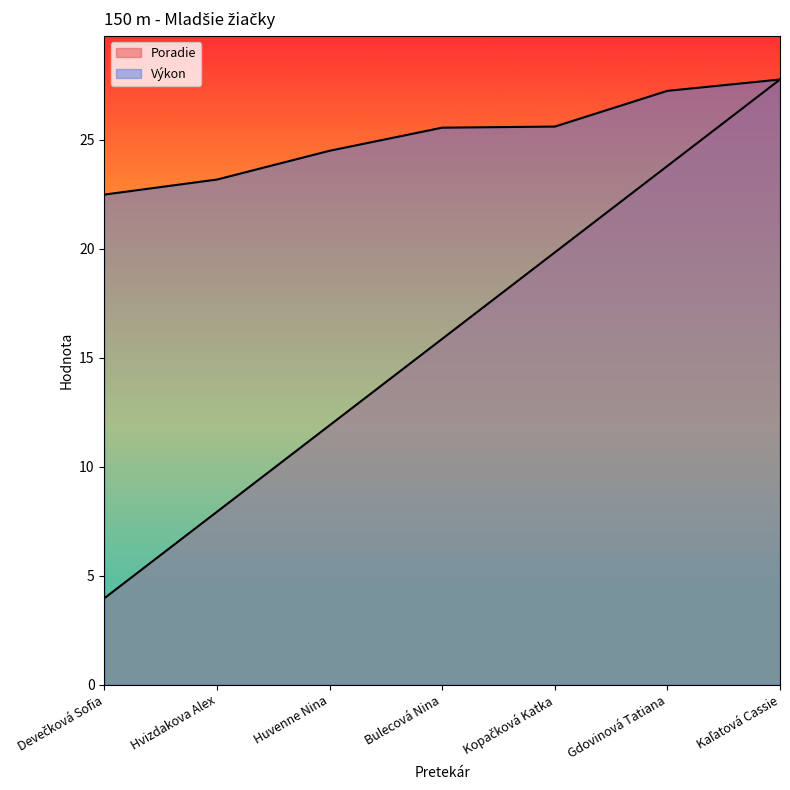

What is the difference between the Výkon values at Hvizdakova Alex and Huvenne Nina?

1.3